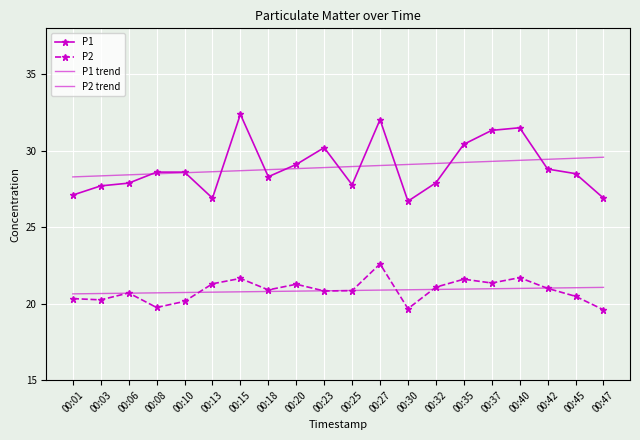

How many data points in P2 are less than 20?

3